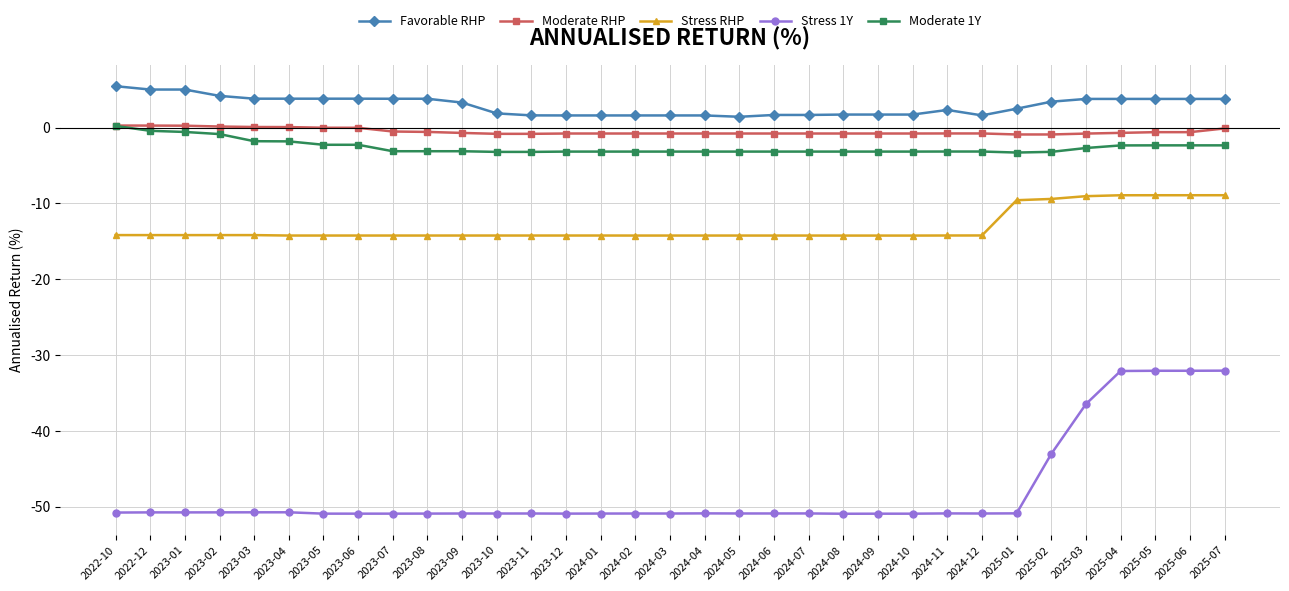

What are all the series names shown in the legend?

Favorable RHP, Moderate RHP, Stress RHP, Stress 1Y, Moderate 1Y